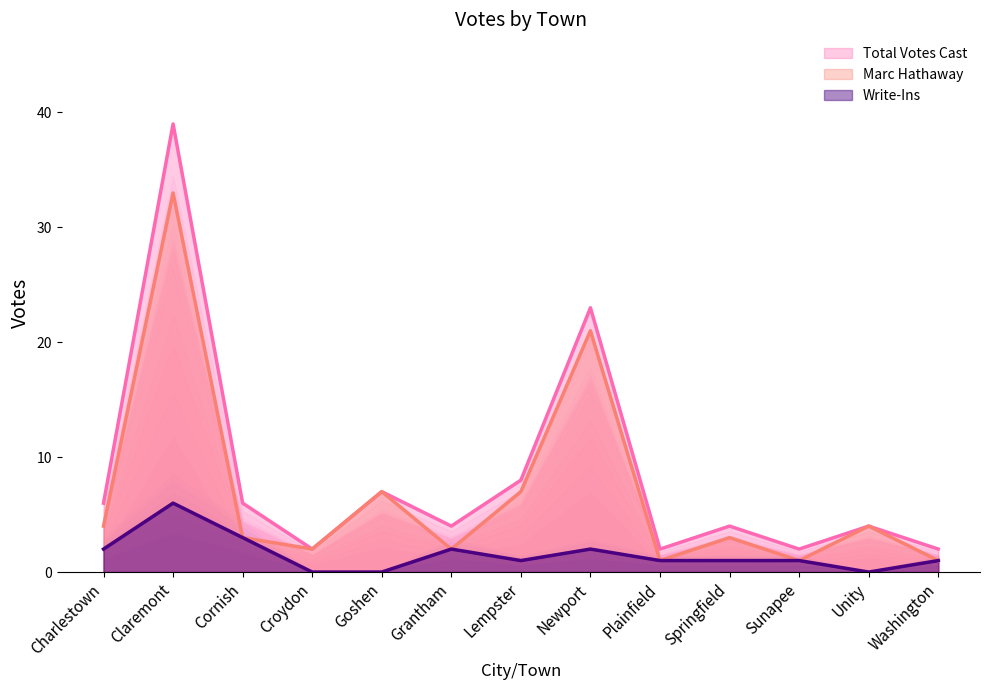

How many lines are shown in the chart?

3